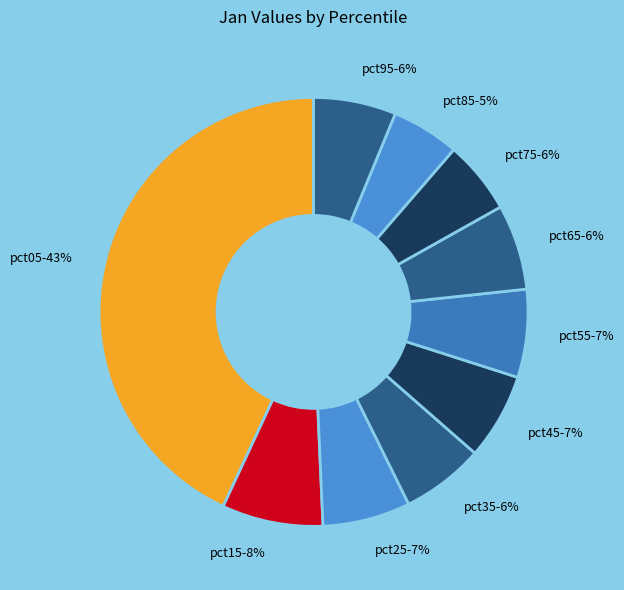

True or false: pct65 accounts for 1% of the total.

False